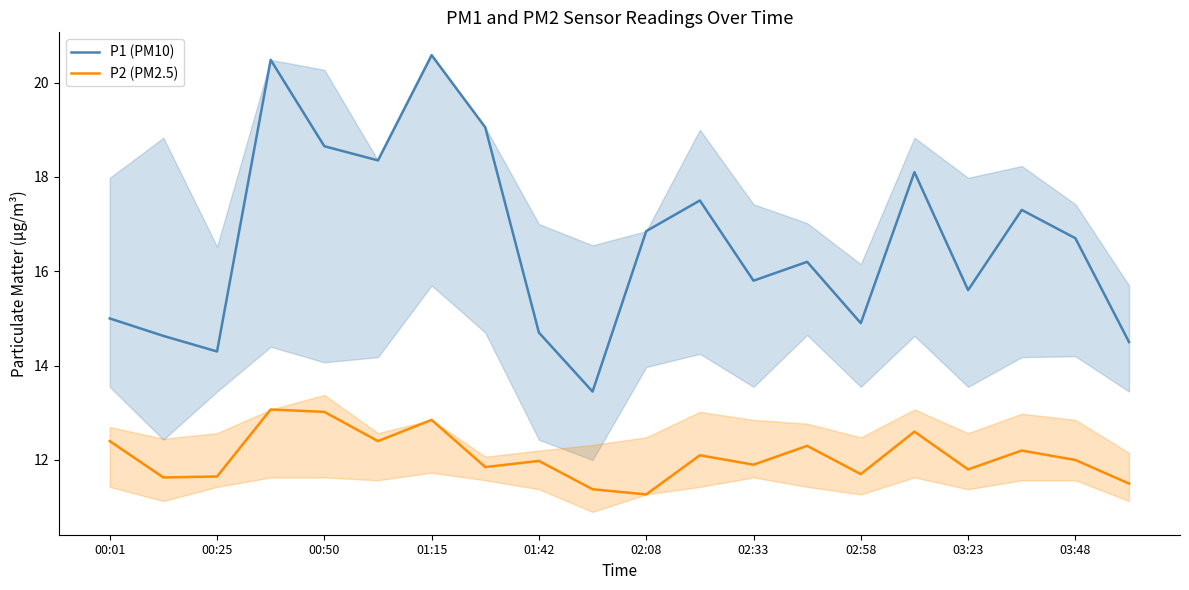

What is the difference between the maximum and minimum values in the P2 (PM2.5) series?

1.8